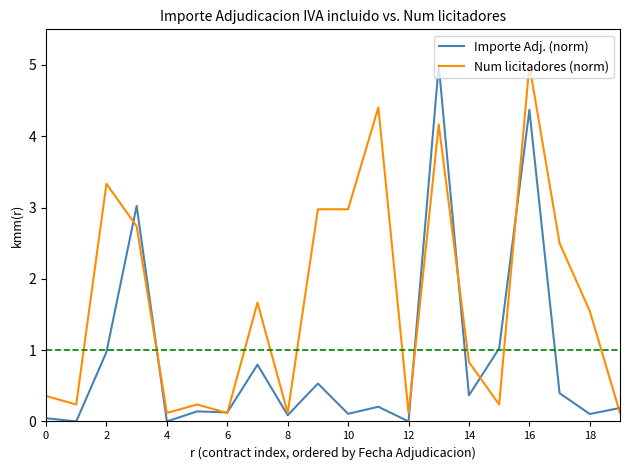

What is the highest value of the Num licitadores (norm) series?

5.0